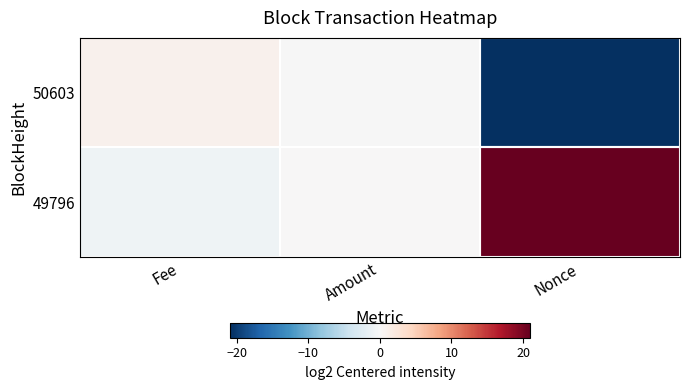

Which series has the largest total across all categories?

49796